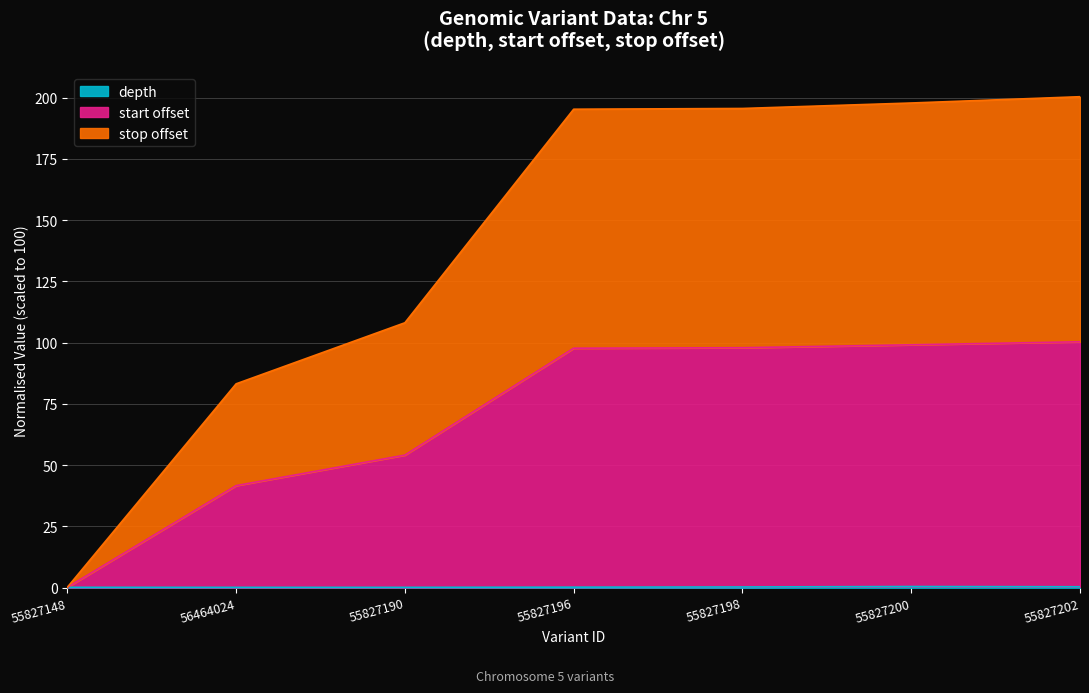

Where is stop (scaled) nearest to the value 50?

55827190